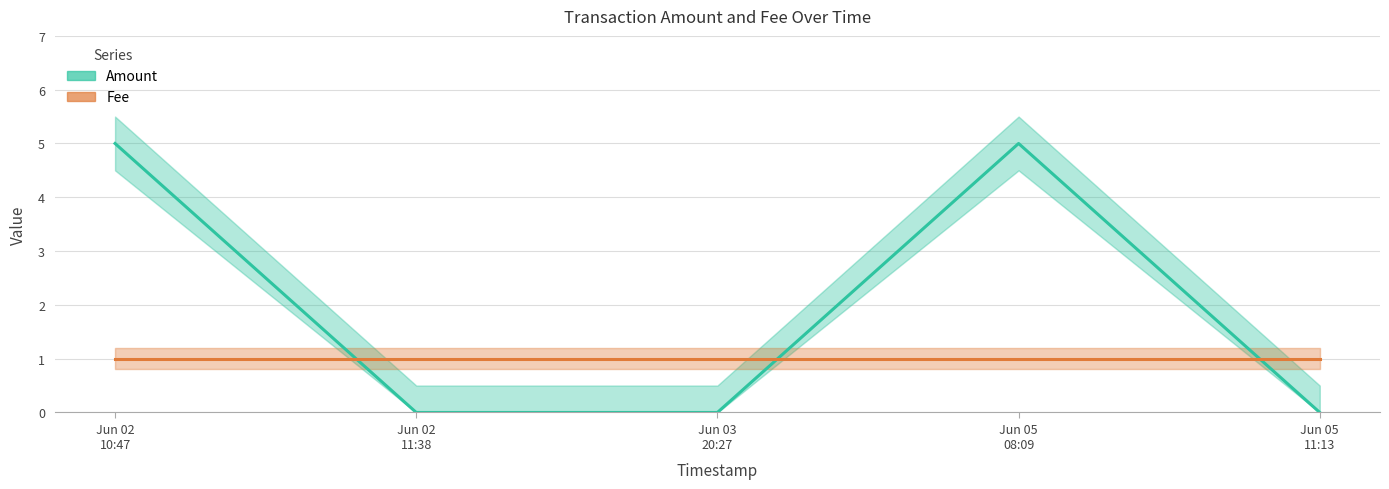

Which series ends up on top after the final intersection of Amount and Fee?

Fee